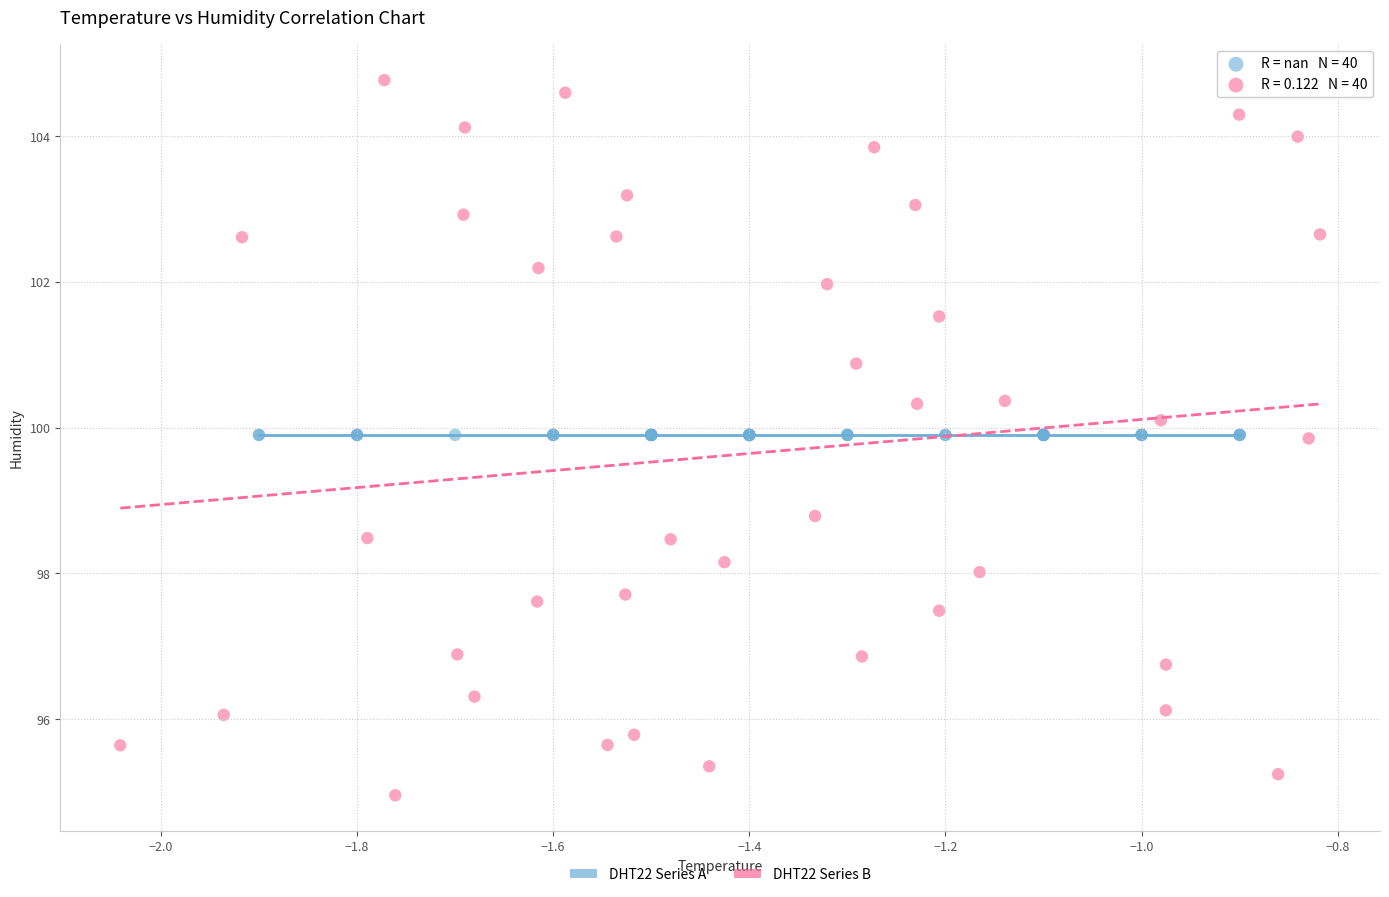

Which series contains the lowest Y value?

DHT22 Series B